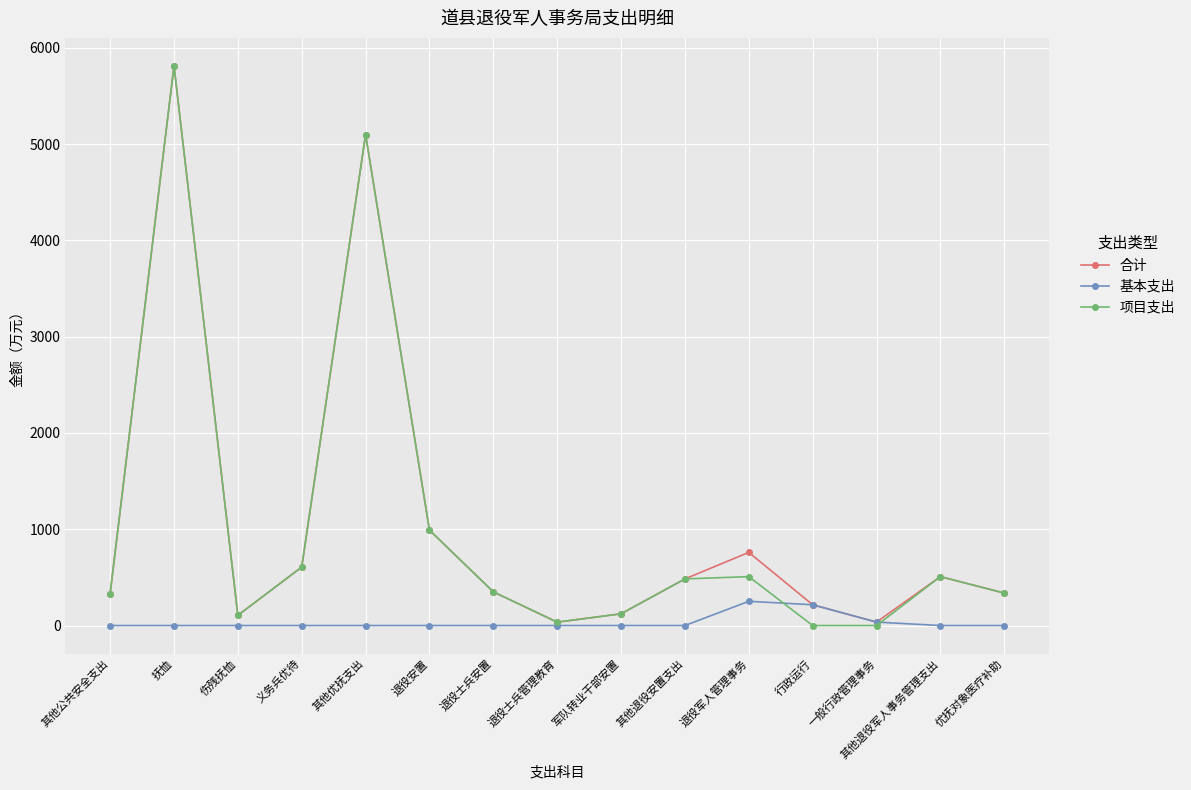

Is it true that 合计 equals 990.8 at 退役安置?

True